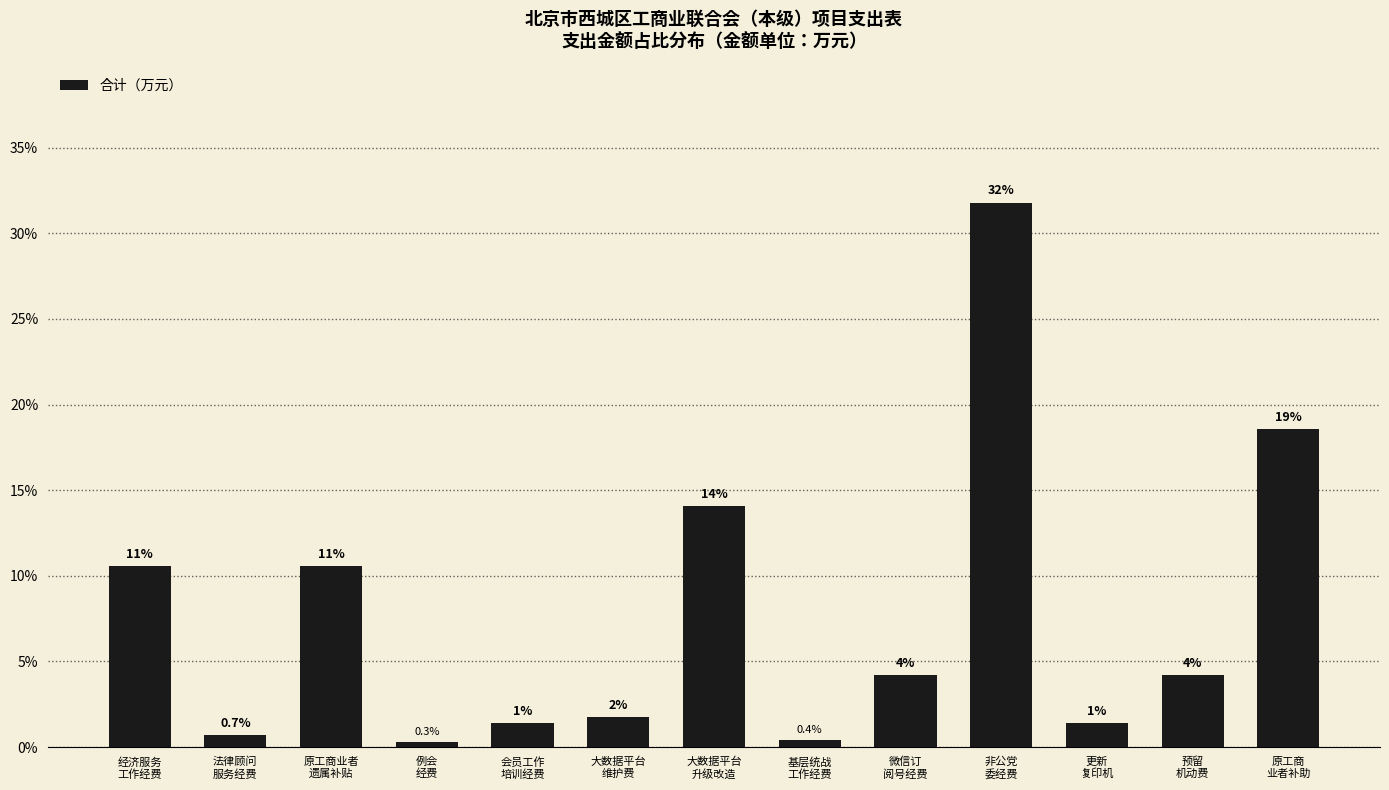

Are the bars horizontal?

No